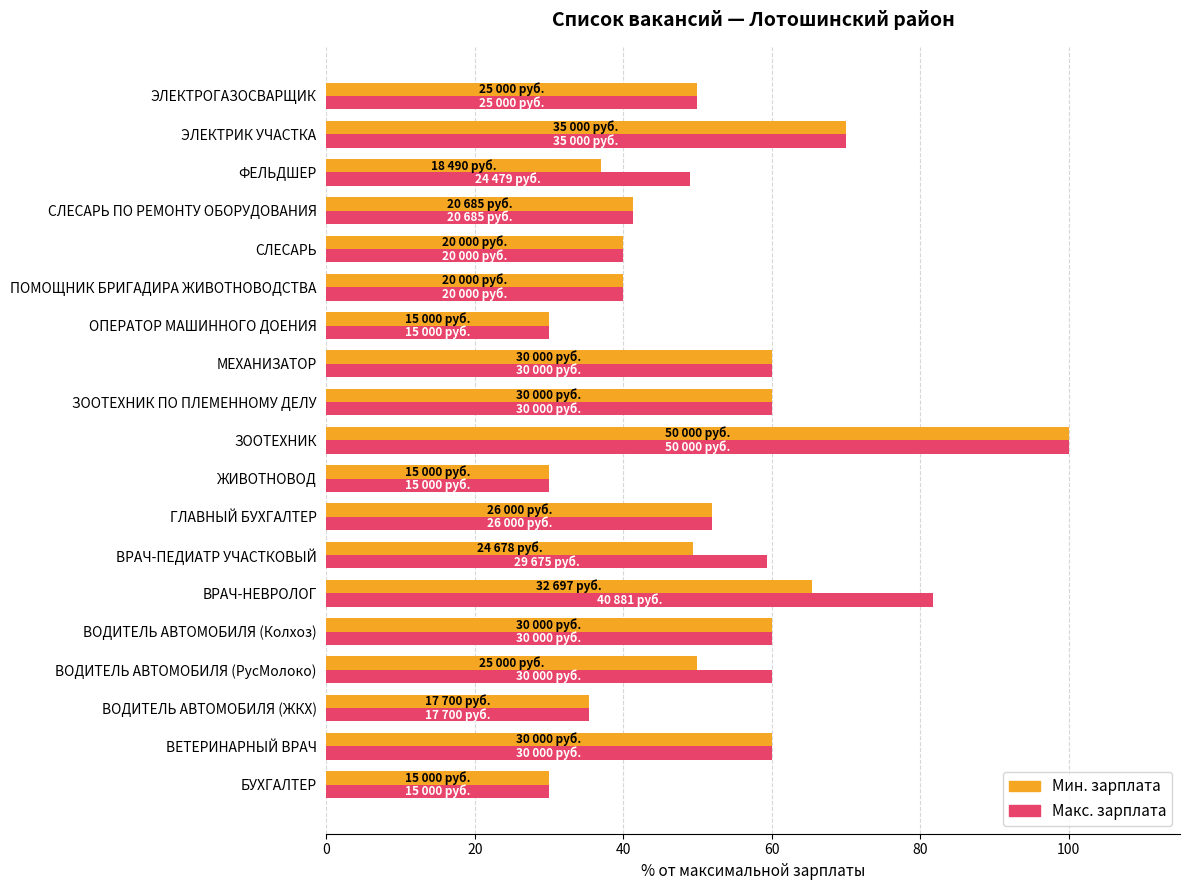

What is the total value across all series at ПОМОЩНИК БРИГАДИРА ЖИВОТНОВОДСТВА?

80.0